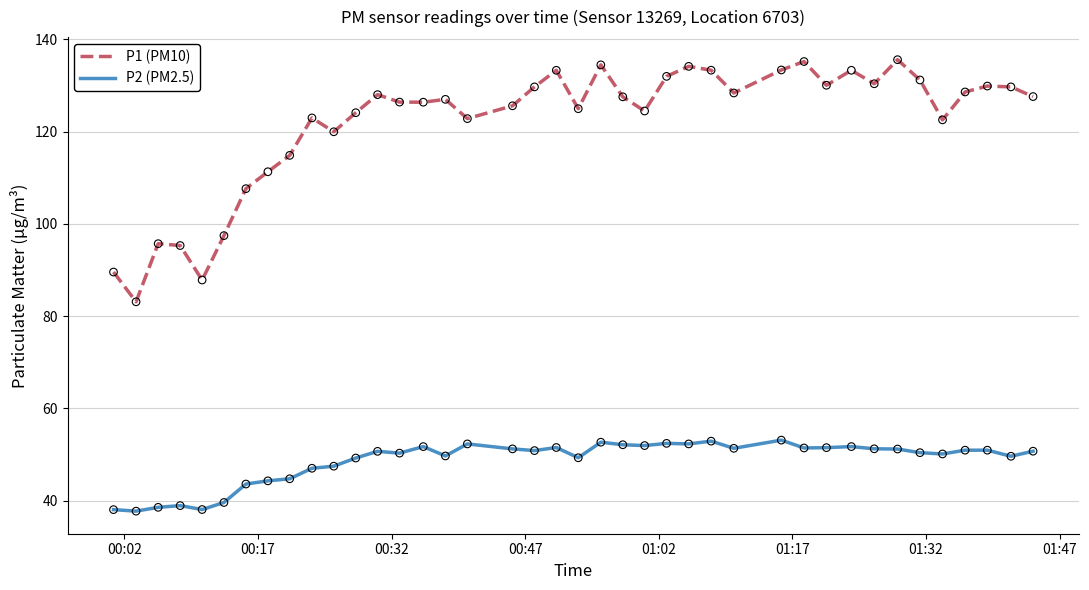

Which series has the largest total across all categories?

P1 (PM10)